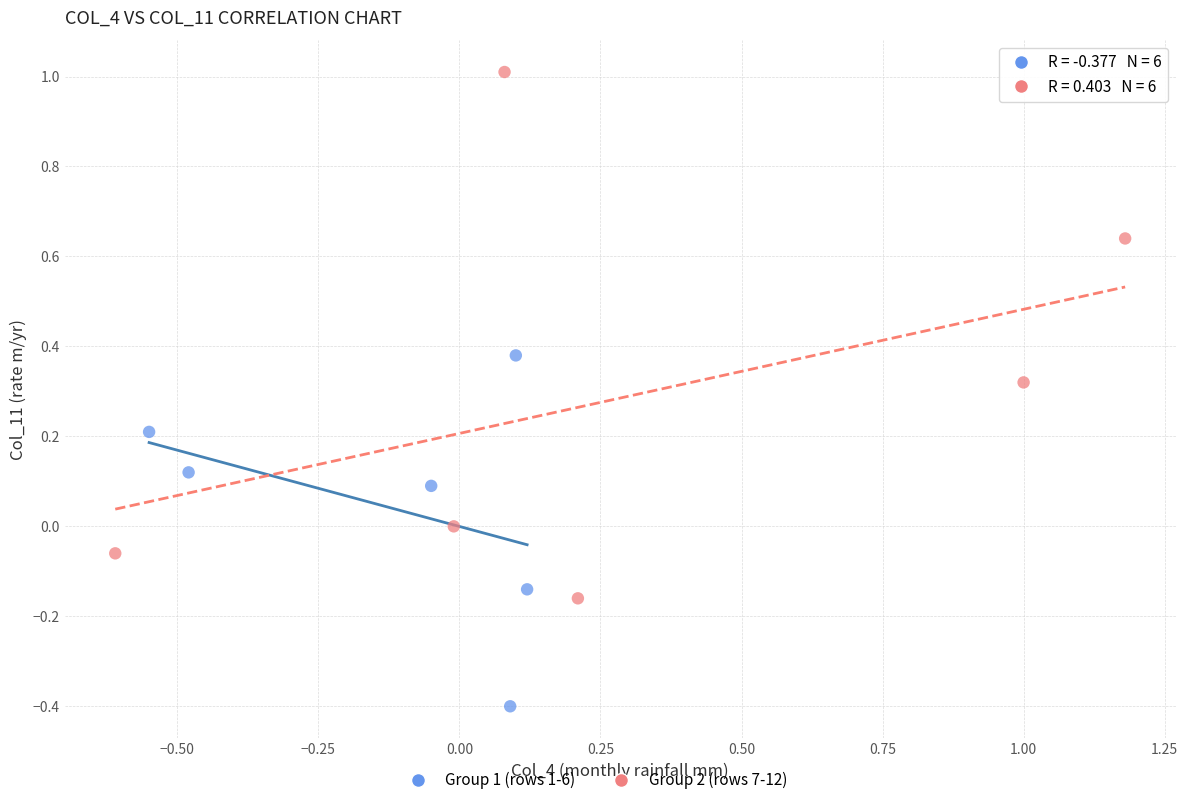

Which series reaches the minimum Y coordinate?

Group 1 (rows 1-6)